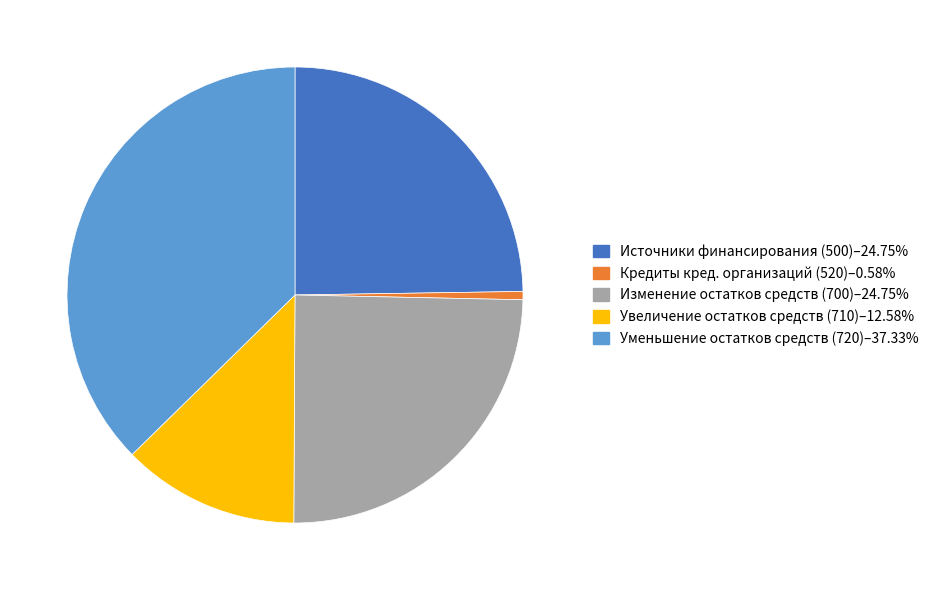

Does any single category account for the majority?

No